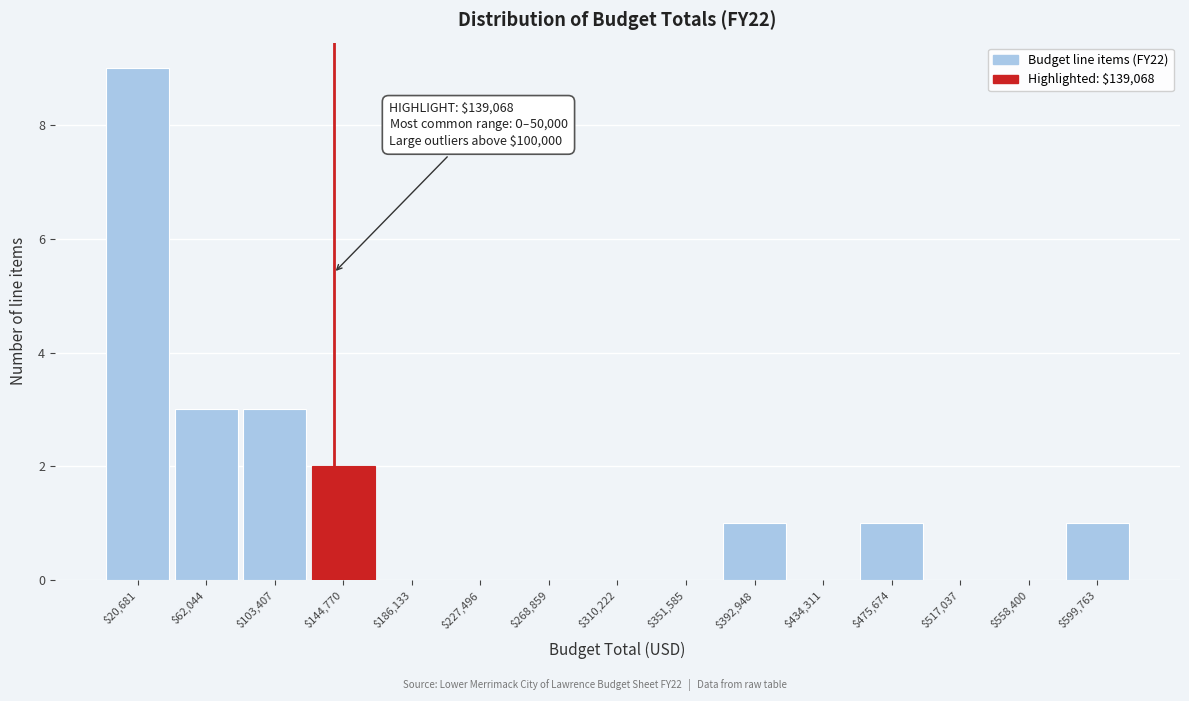

Over which range of the x-axis is the bar tallest?

0 to 40000